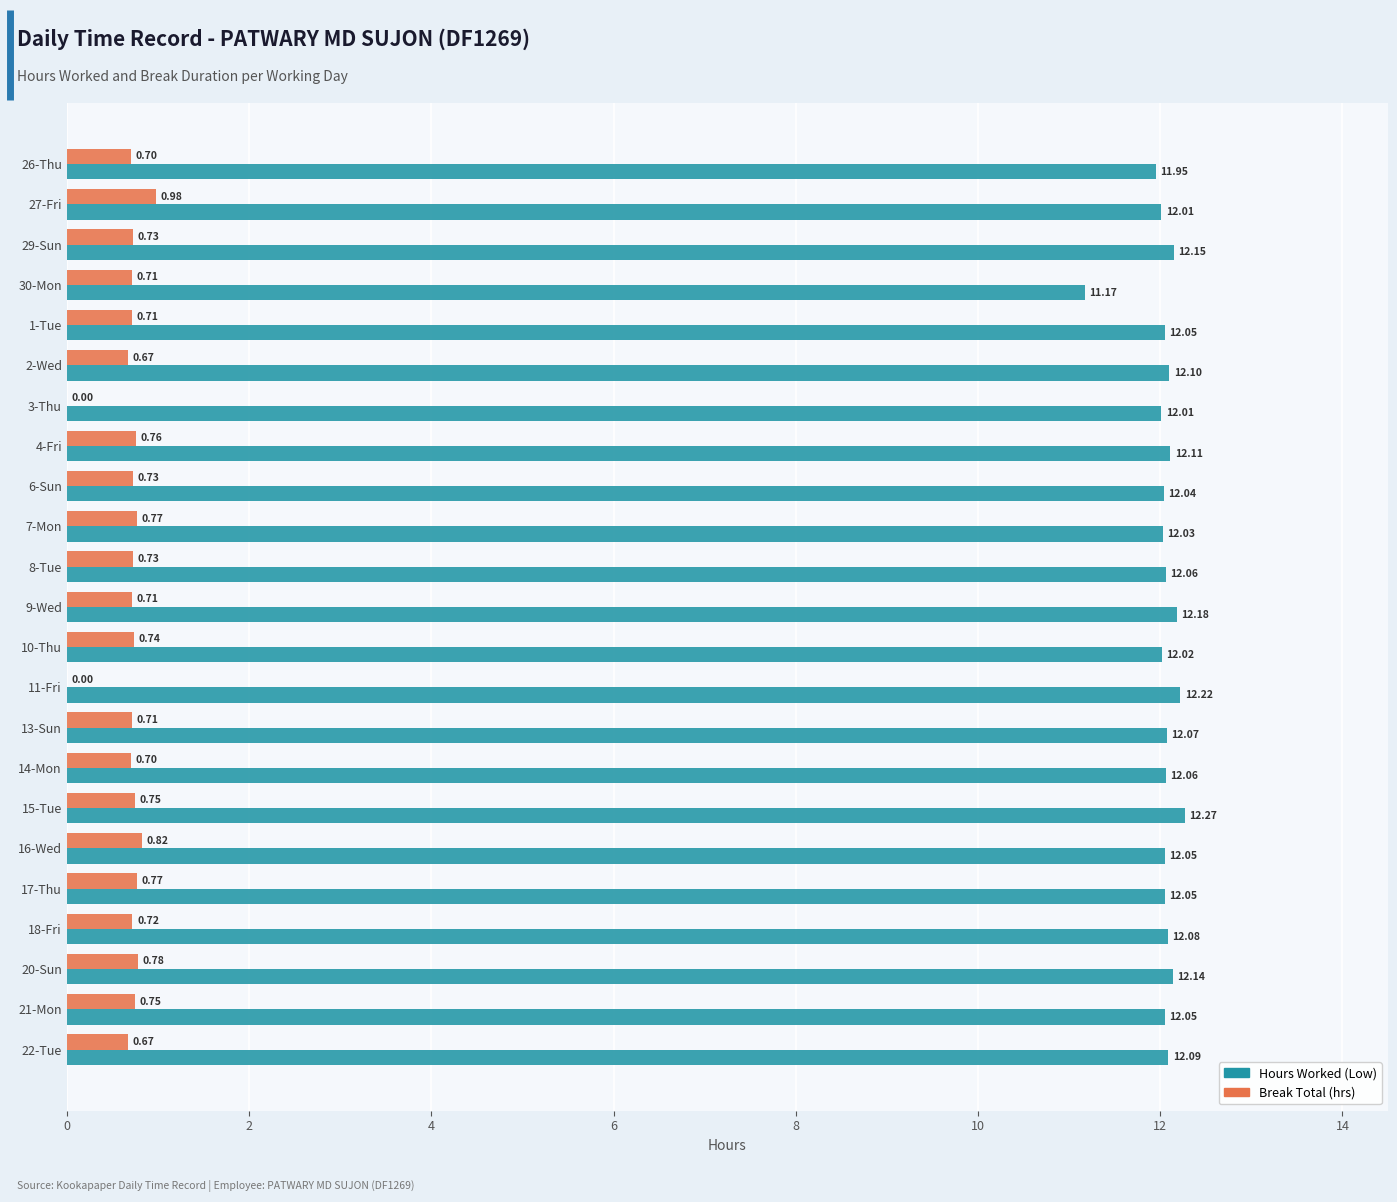

Count the number of data series in this chart.

2